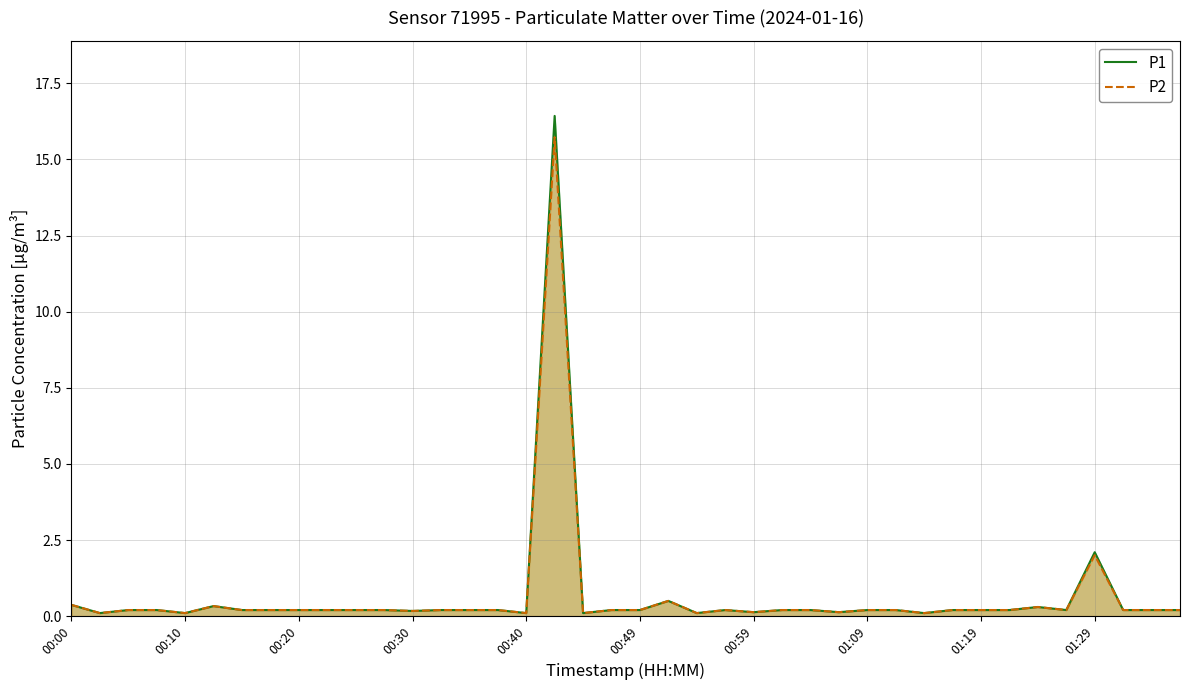

Where is P1 nearest to the value 8?

01:29